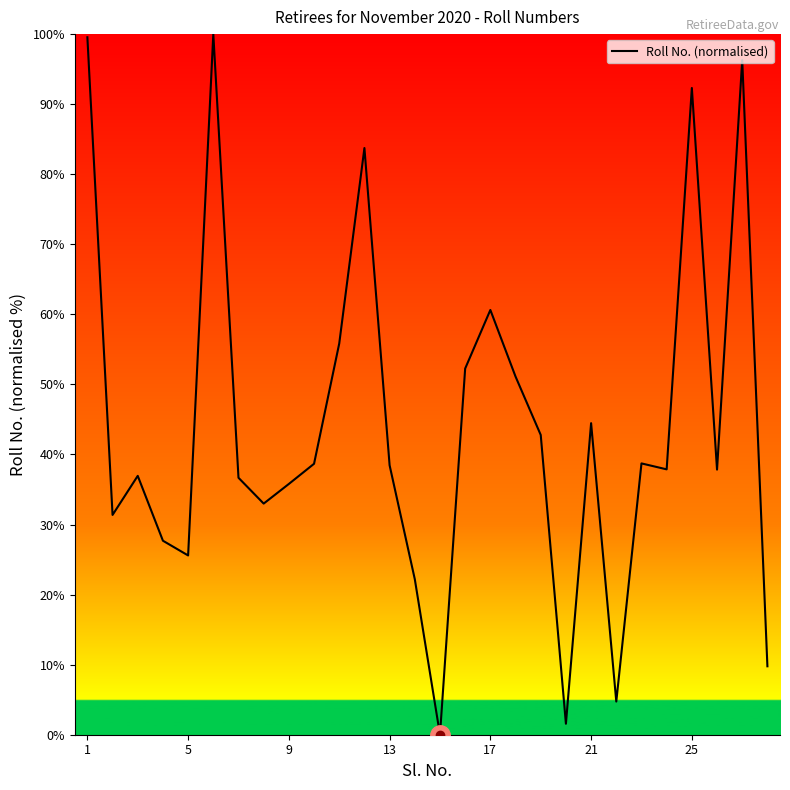

What is the difference between the maximum and minimum values?

100.0